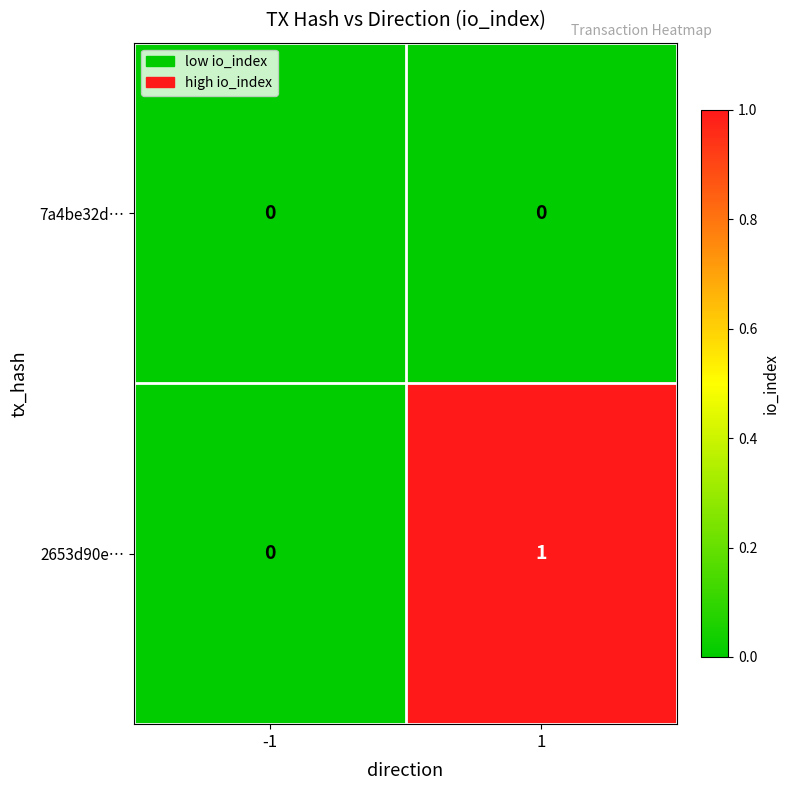

How many series are shown in this chart?

2